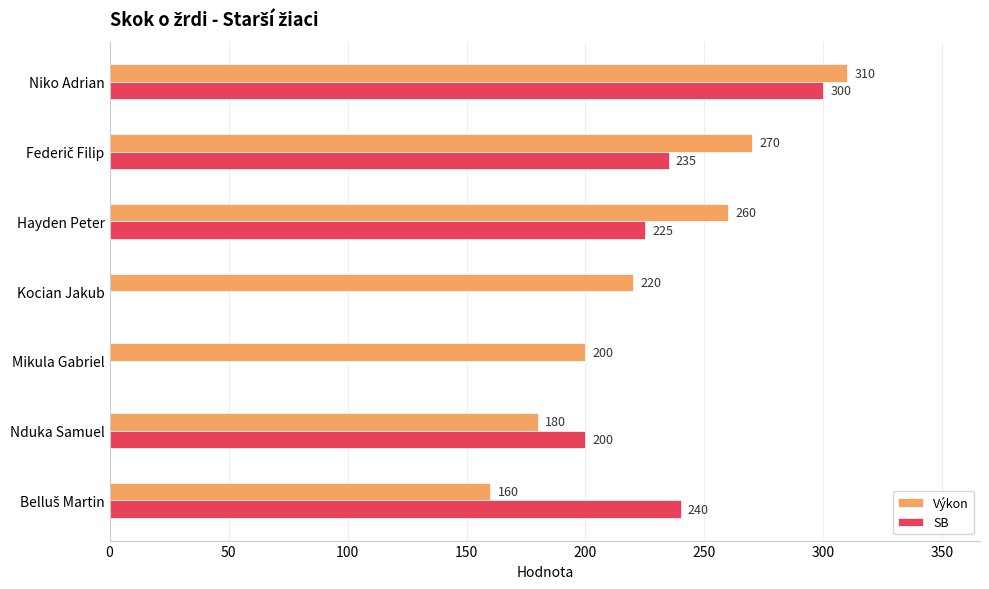

True or false: Výkon has a value of 97 at Niko Adrian.

False